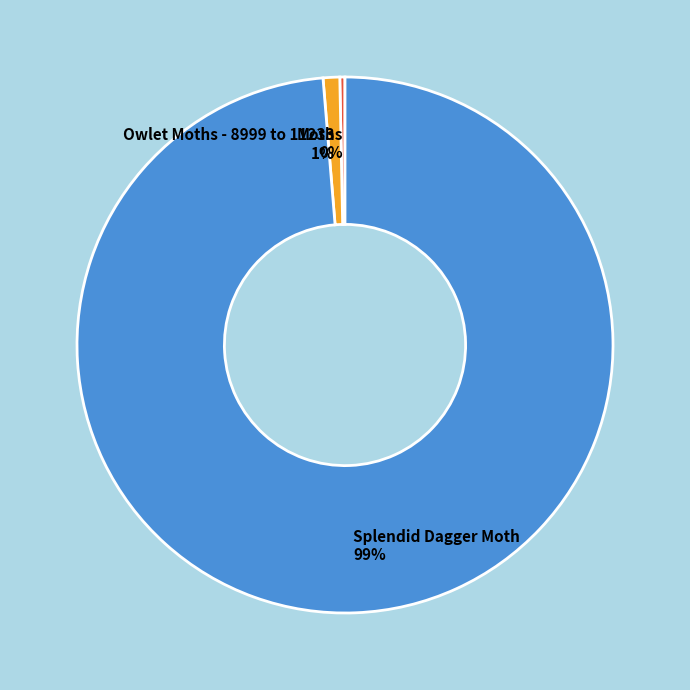

To the nearest percent, what is the difference between the Owlet Moths - 8999 to 11233 and Splendid Dagger Moth slice percentages?

98%